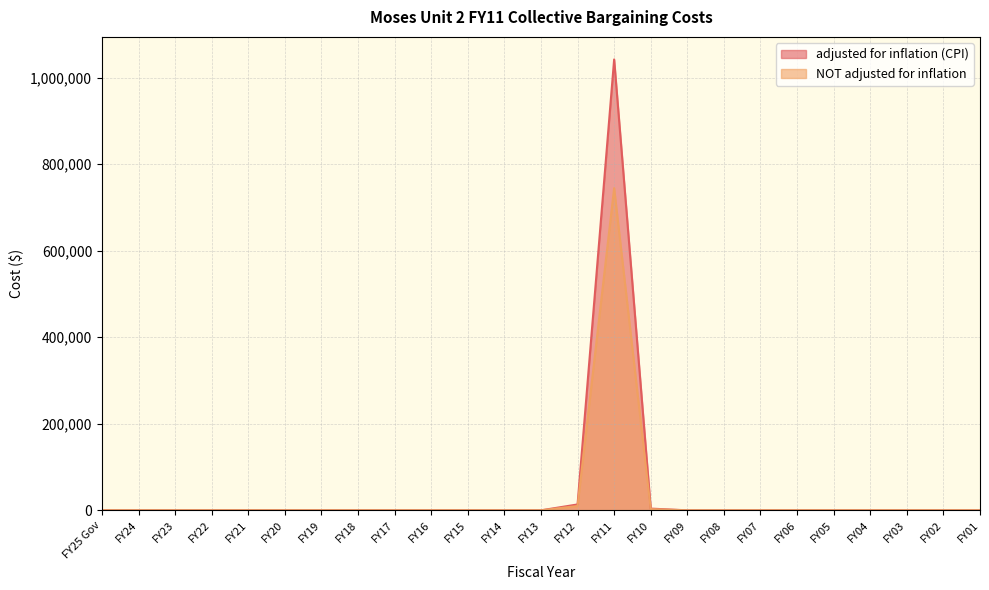

What is the label of the 2nd point from the left?

FY24